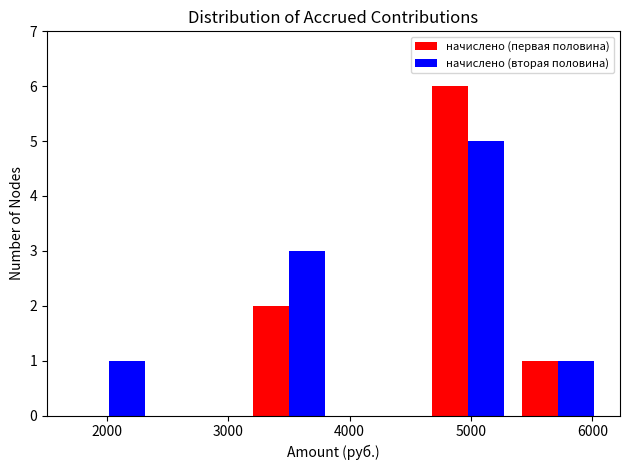

What is the height of the начислено (первая половина) bar covering 5300 to 6100 on the x-axis? Neither the bar edges nor the heights are printed on the chart, so give them approximately, as read against the axes.

1